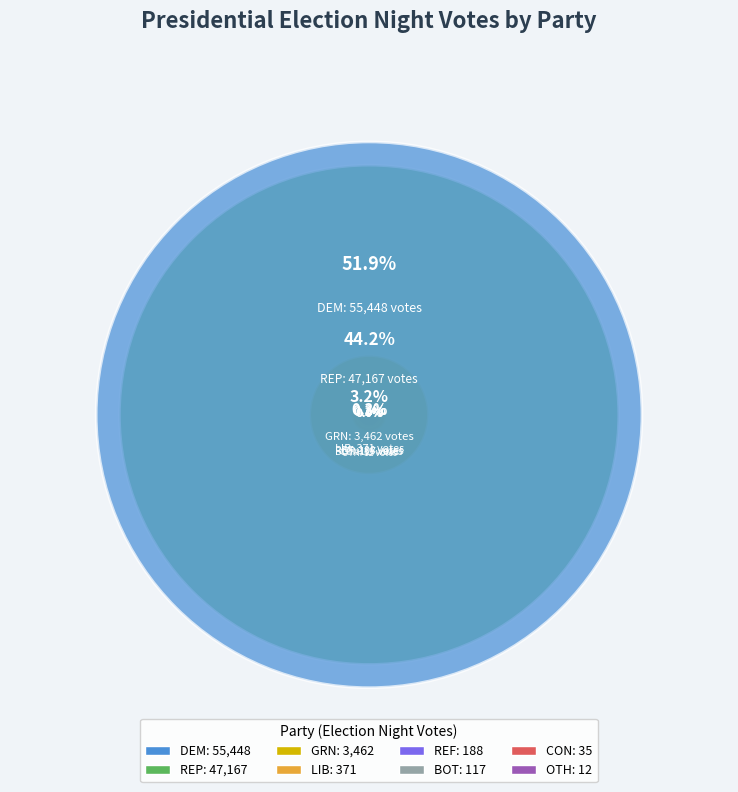

What is the largest slice in the pie chart?

DEM